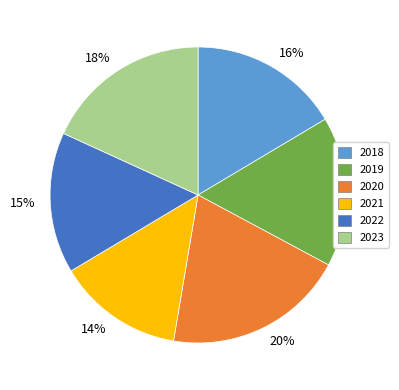

Do 2019 and 2022 together represent more than half of the pie?

No